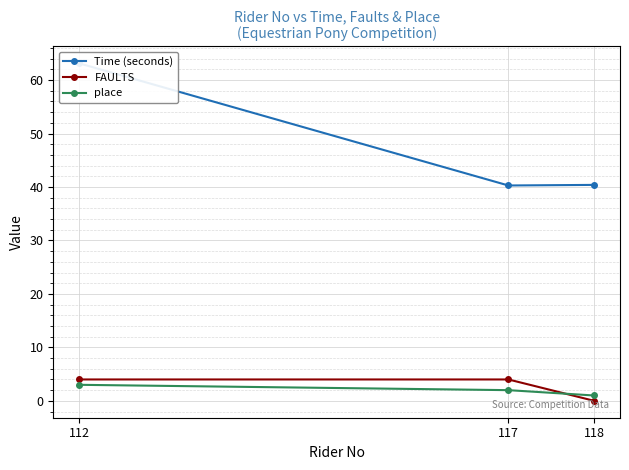

At which category is the sum across all series the highest?

112